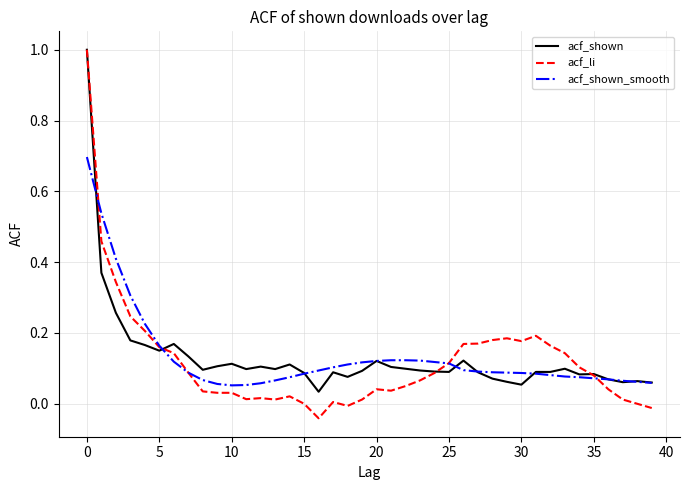

What is the greatest value displayed?

1.0